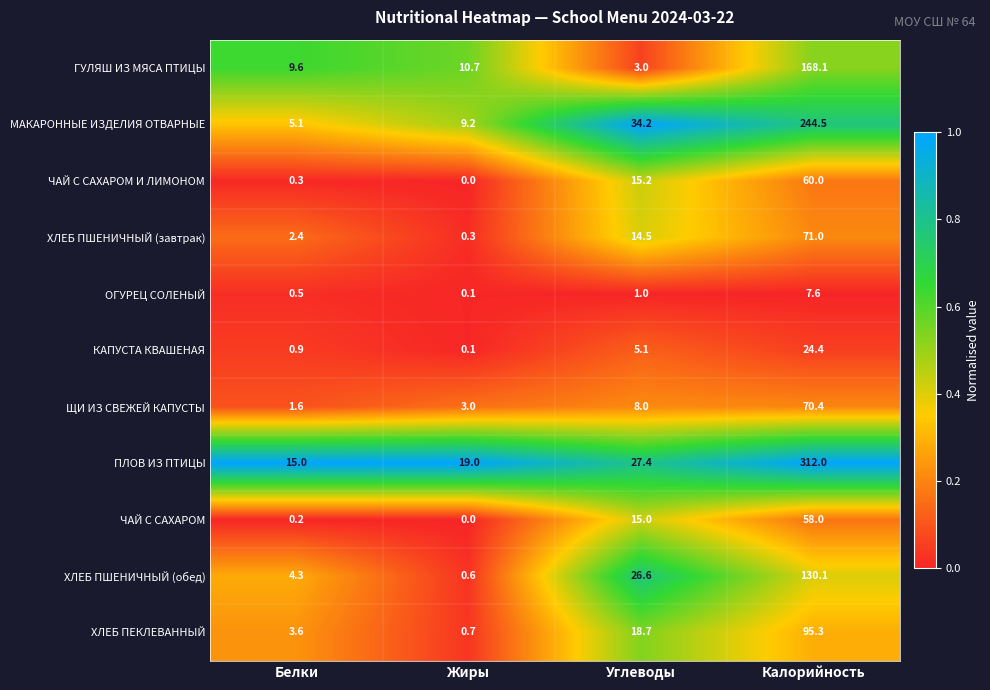

What is the difference between the maximum and minimum values in the ЧАЙ С САХАРОМ series?

58.0